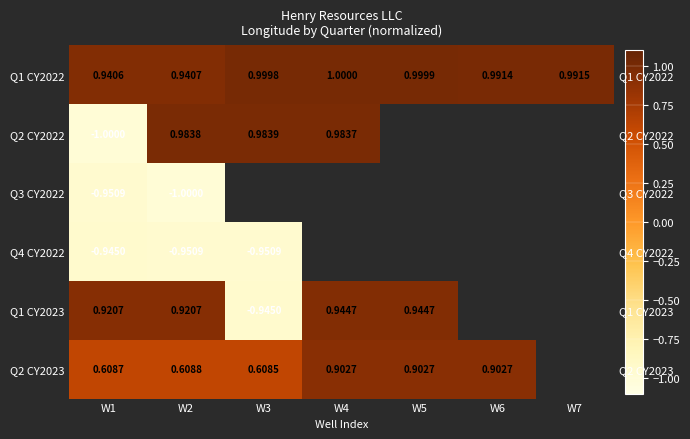

Which category has the highest value across all series?

W4